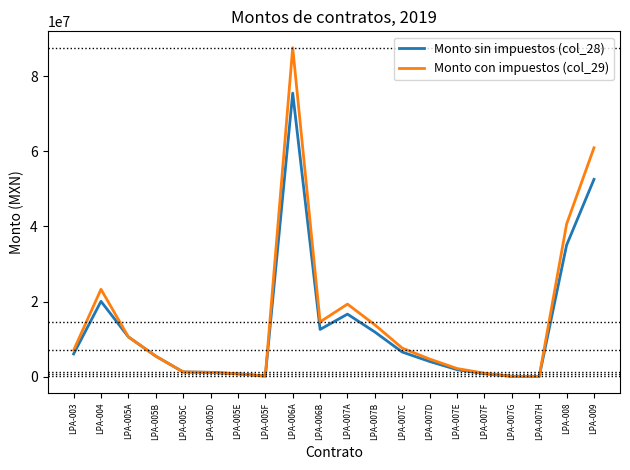

What is the spread (max minus min) of values at LPA-007H?

5660.8